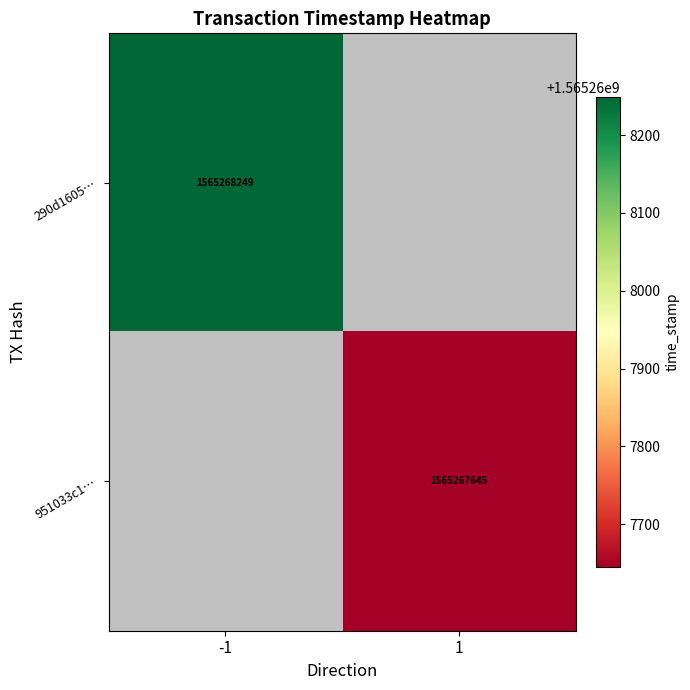

True or false: 951033c1… has a value of 329693005 at 1.

False